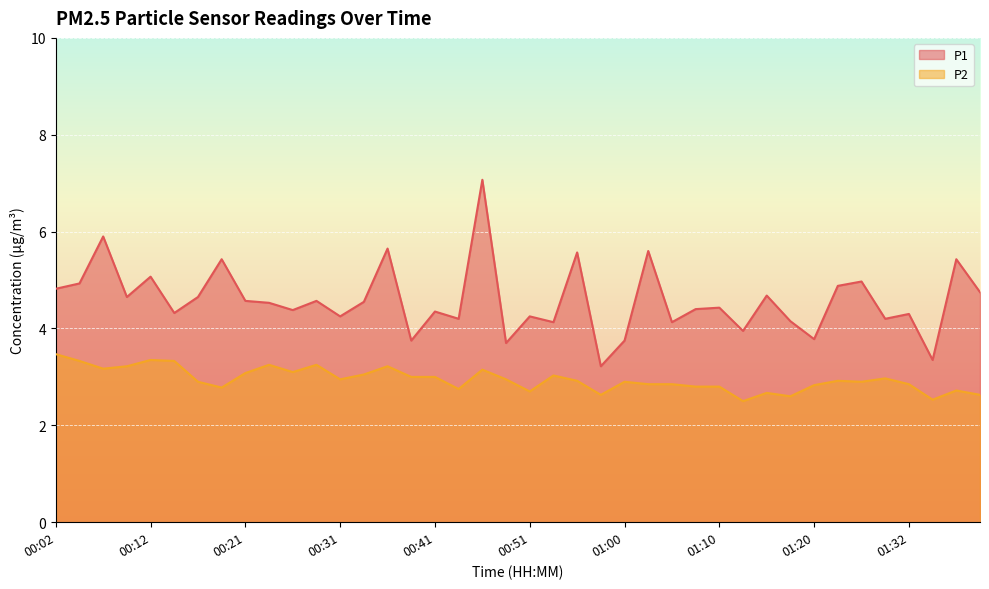

What is the label of the 25th point from the right?

00:38